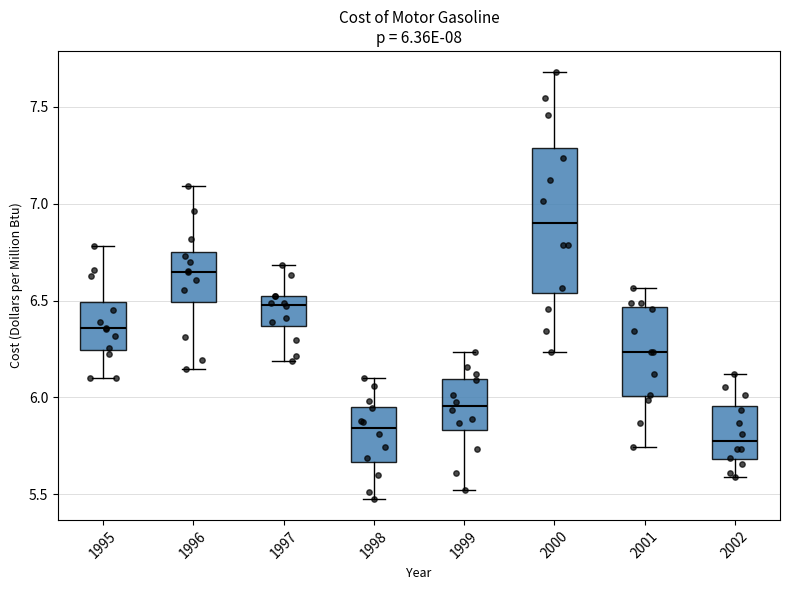

Which box has the lowest median line?

2002